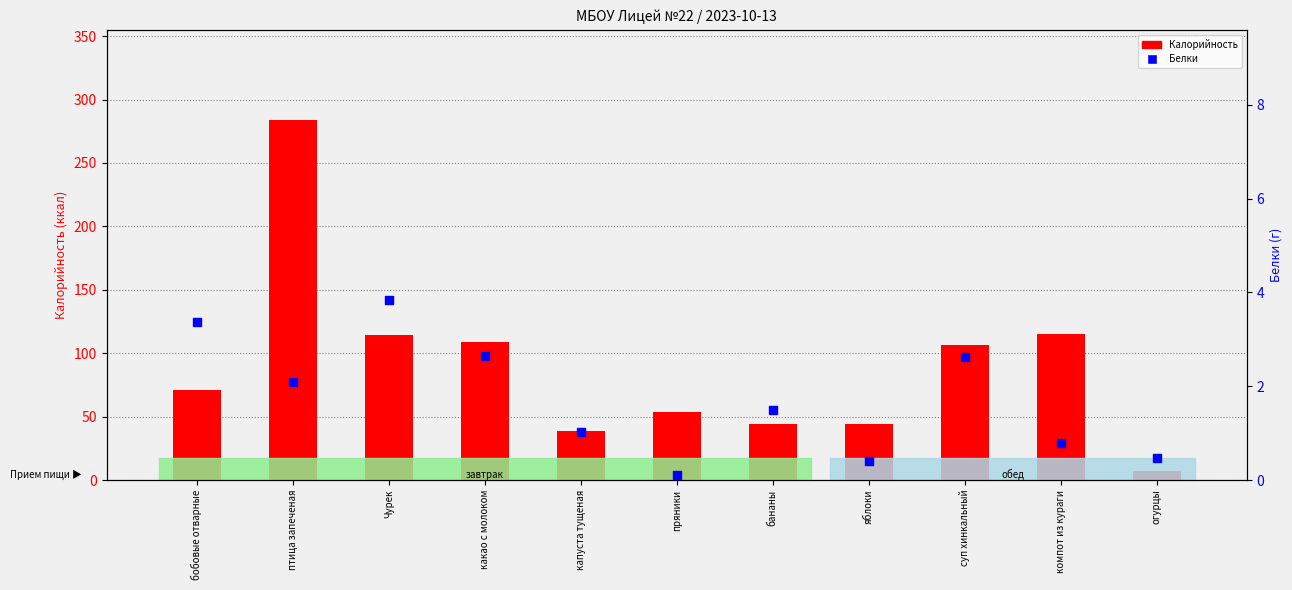

Which series contains the lowest Y value?

Белки